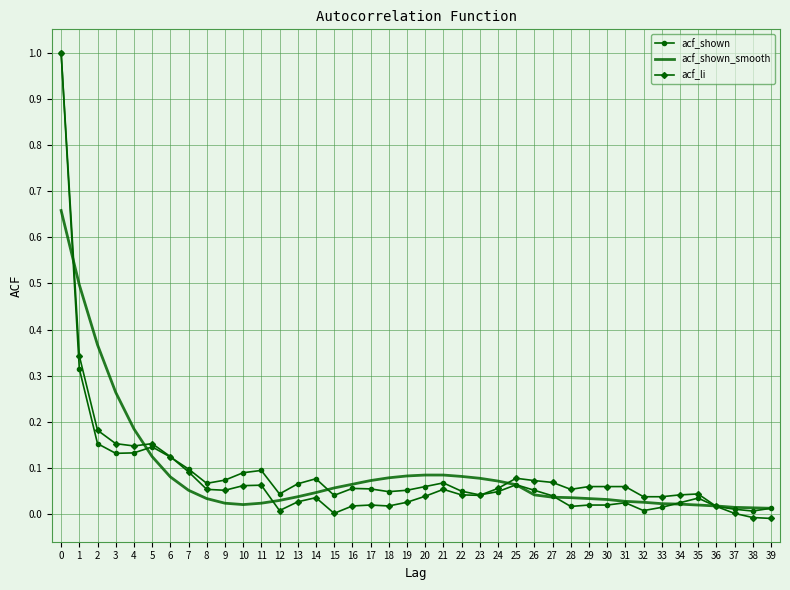

The value of acf_li at 39 is -0.0. True or false?

True